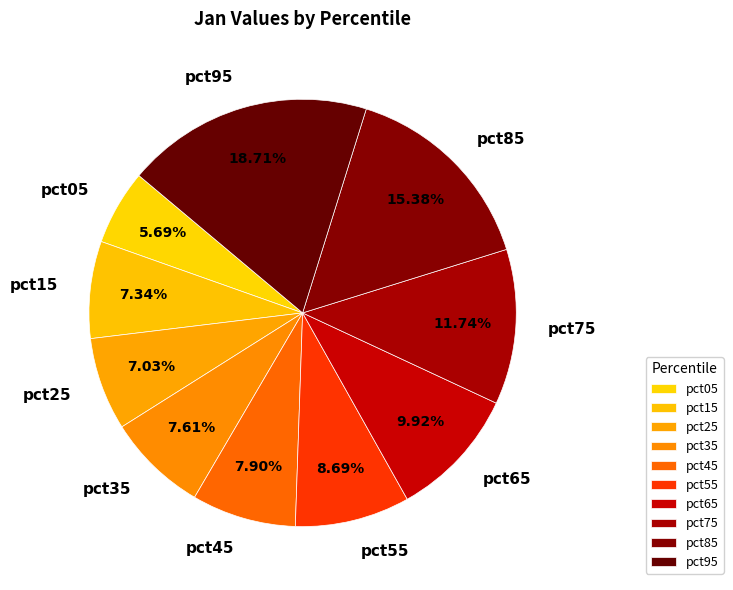

Is it true that pct75 is 12% of the pie?

True